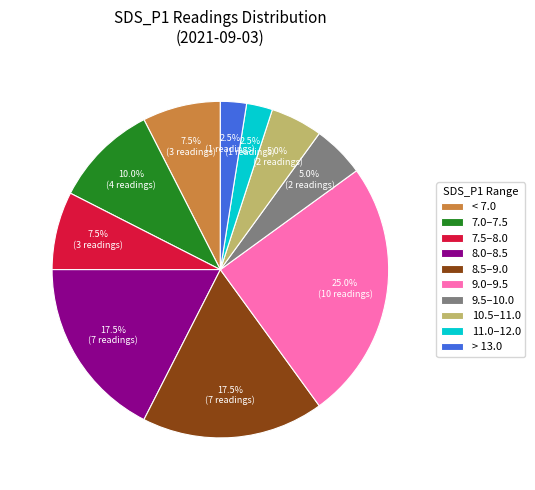

Is there a majority slice in this chart?

No